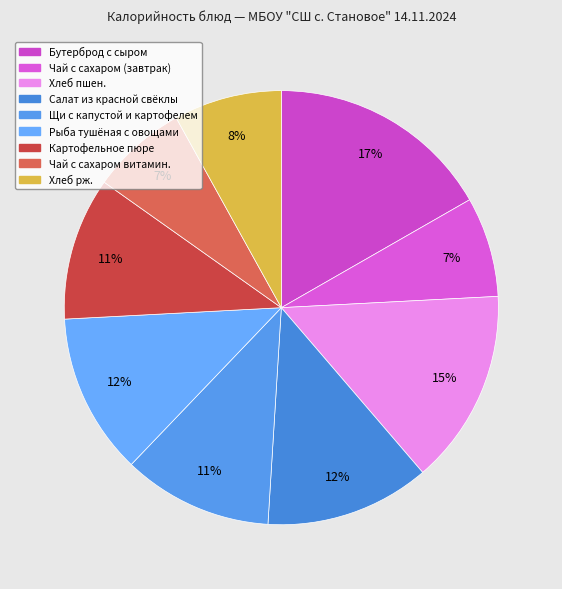

Which has a higher value, Рыба тушёная с овощами or Чай с сахаром витамин.?

Рыба тушёная с овощами